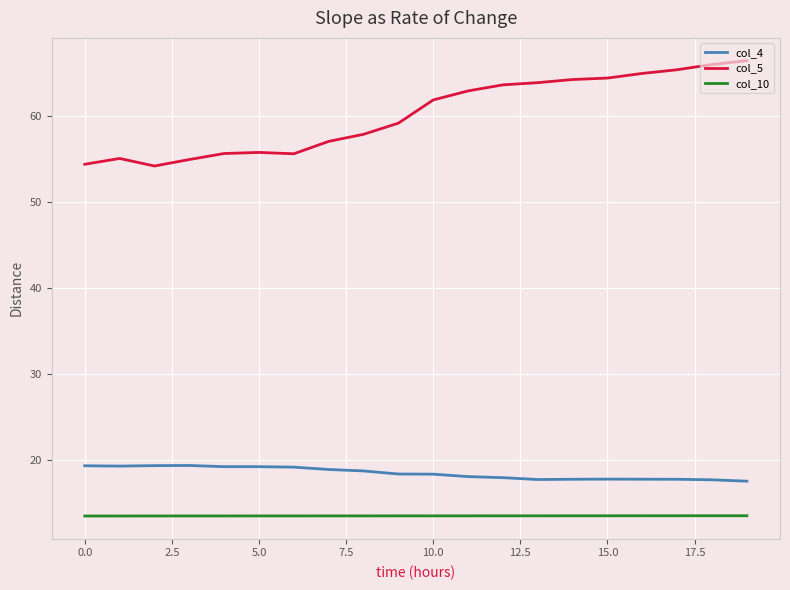

Which series has the largest total across all categories?

col_5